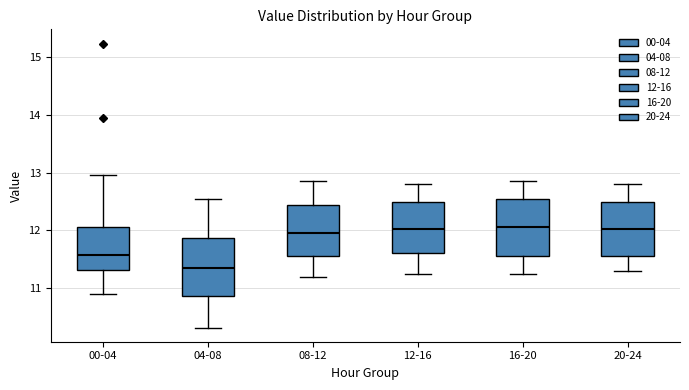

Reading left to right, transcribe this box plot: for each box, give where its median line is, the range the box spans, and where its two whiskers end, as read against the y-axis. The values are not printed on the chart, so give them approximately, as read against the axis.

00-04: median 11.6, box 11.3 to 12.1, whiskers 10.9 to 13.0
04-08: median 11.4, box 10.9 to 11.9, whiskers 10.3 to 12.6
08-12: median 12.0, box 11.6 to 12.4, whiskers 11.2 to 12.9
12-16: median 12.0, box 11.6 to 12.5, whiskers 11.3 to 12.8
16-20: median 12.1, box 11.6 to 12.5, whiskers 11.3 to 12.9
20-24: median 12.0, box 11.6 to 12.5, whiskers 11.3 to 12.8